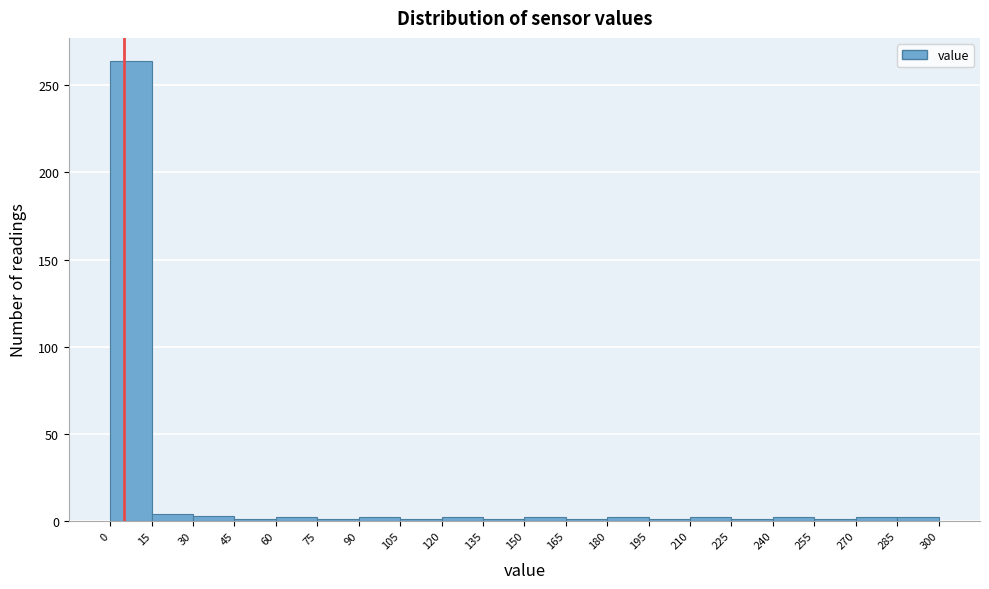

What is the height of the bar covering 0 to 15 on the x-axis? The values are not printed on the chart, so give them approximately, as read against the axis.

265